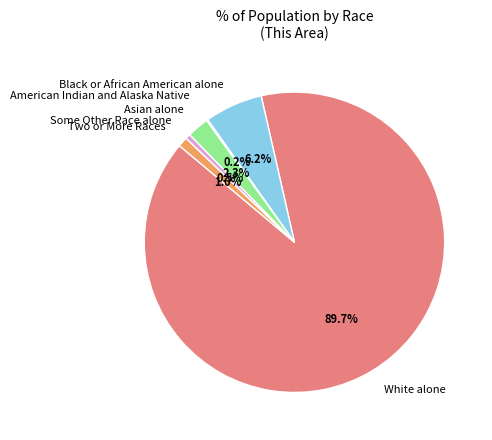

Which category has the biggest portion of the pie?

White alone